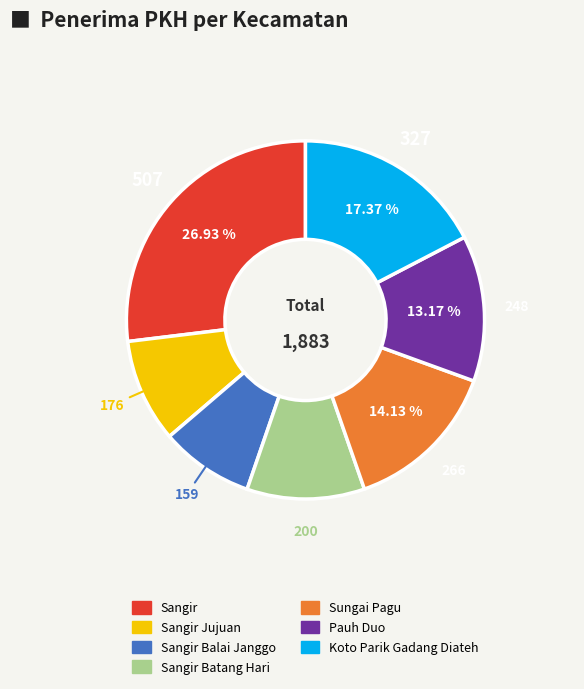

Is there a majority slice in this chart?

No